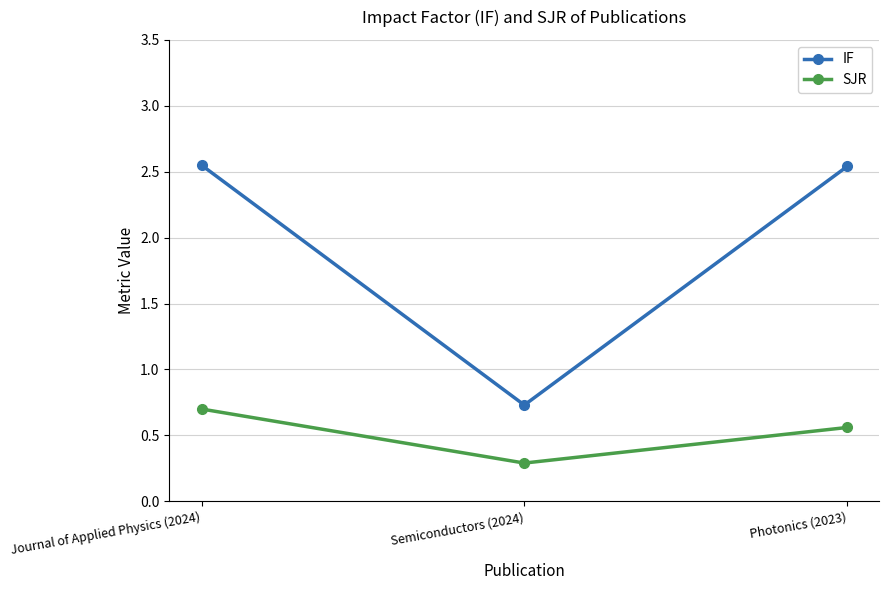

At which label is SJR closest to 0?

Semiconductors (2024)